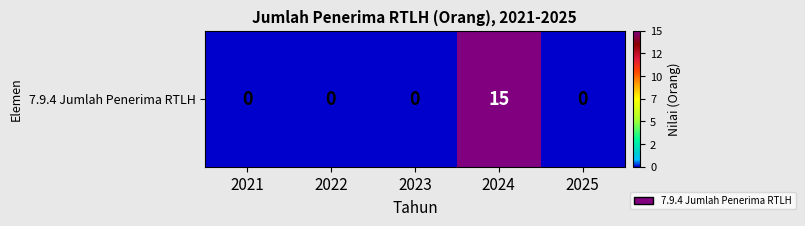

How many series are shown in this chart?

1